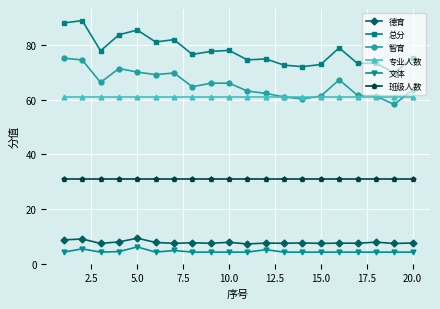

What is the value of the 专业人数 point at the 12th from the left?

61.0